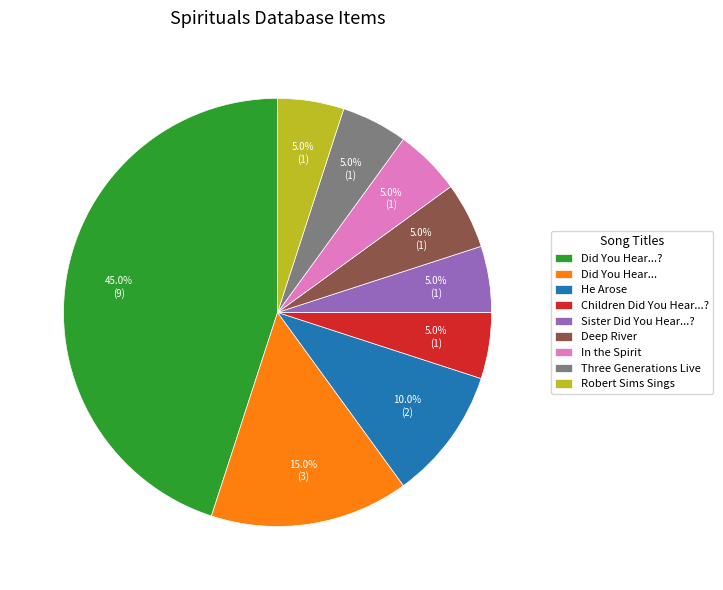

To the nearest percent, what is the difference between the largest and smallest slice percentages?

40%